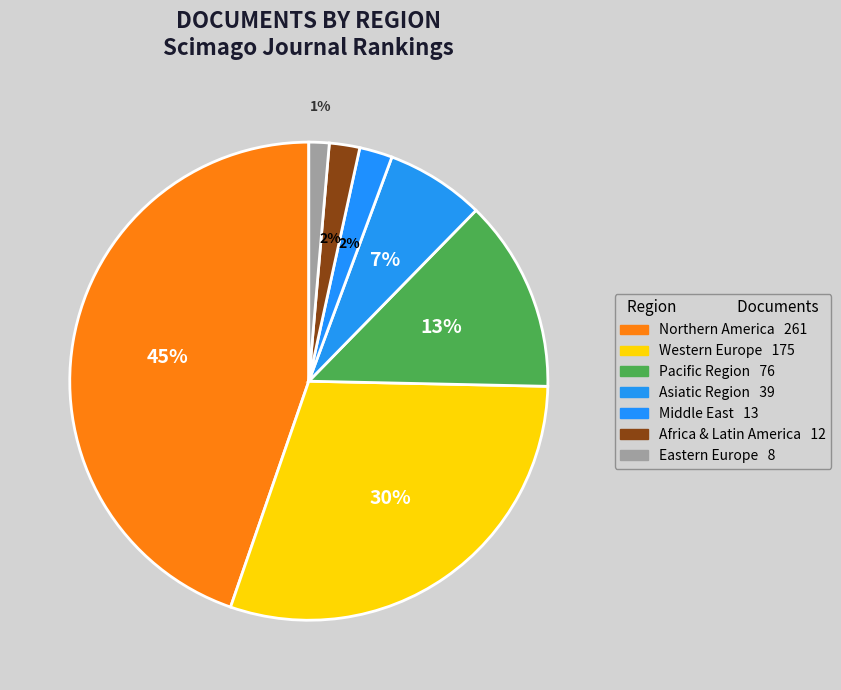

How many slices are in this pie chart?

7